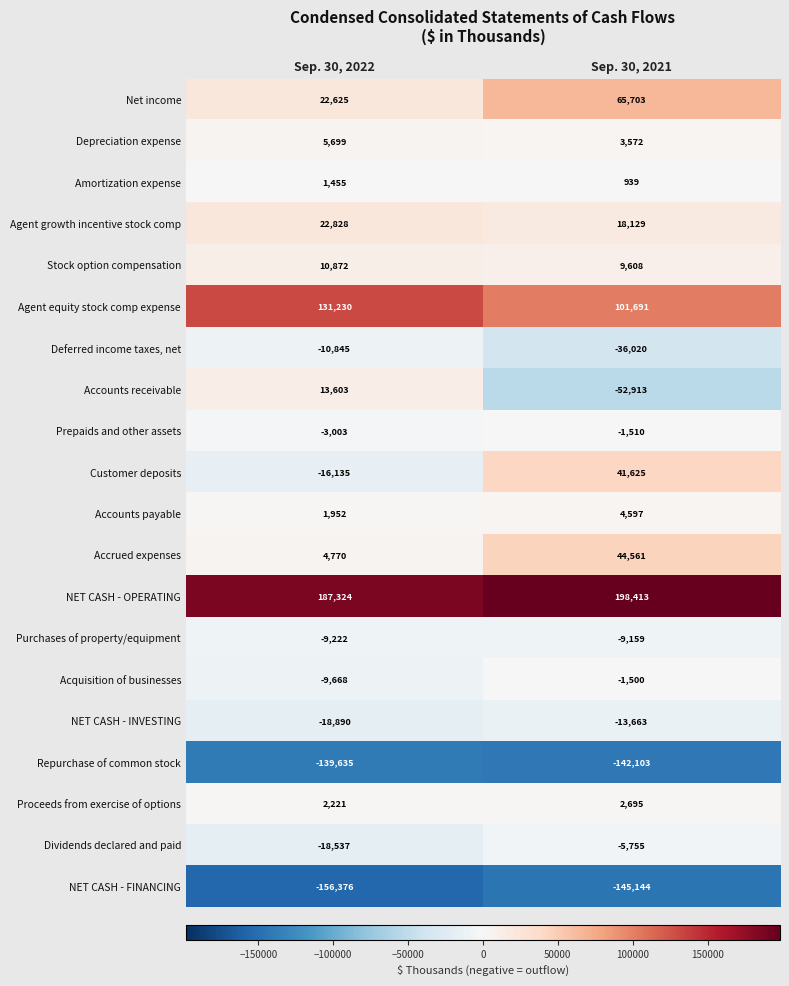

Count the number of data series in this chart.

20